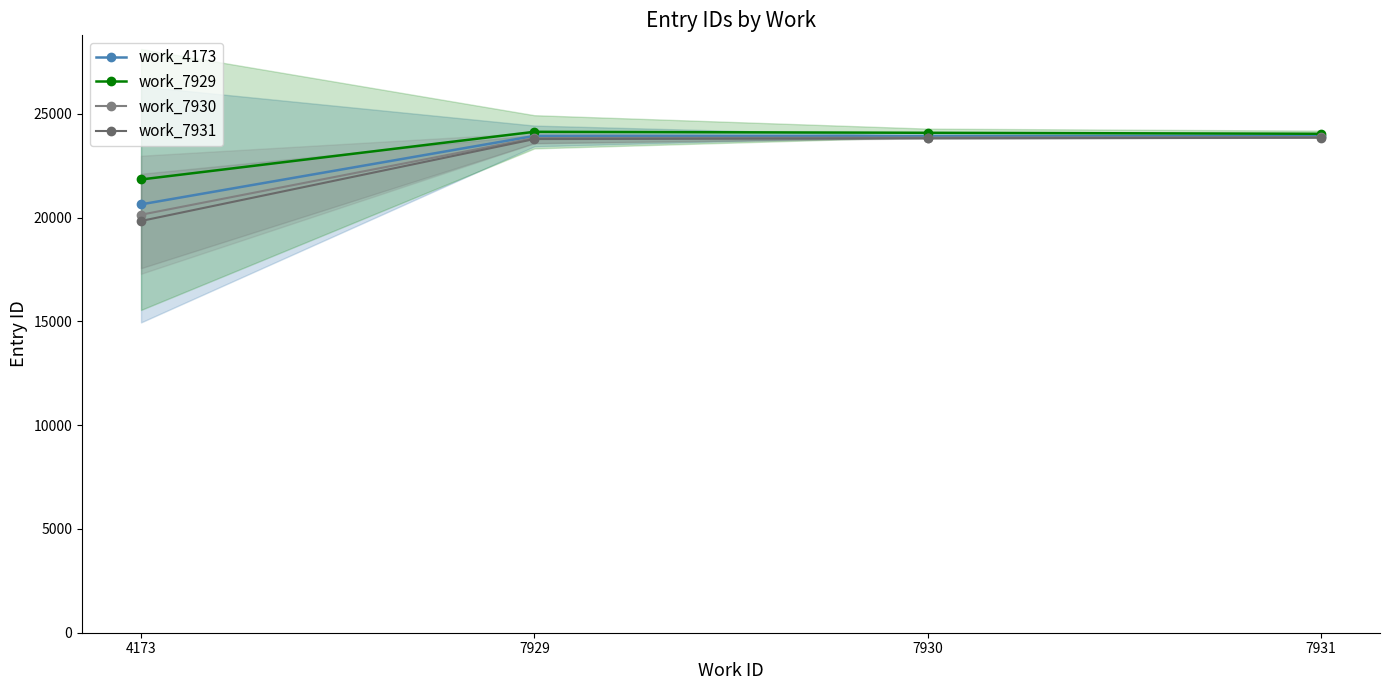

What is the difference between the maximum and minimum values in the work_7930 series?

3742.2